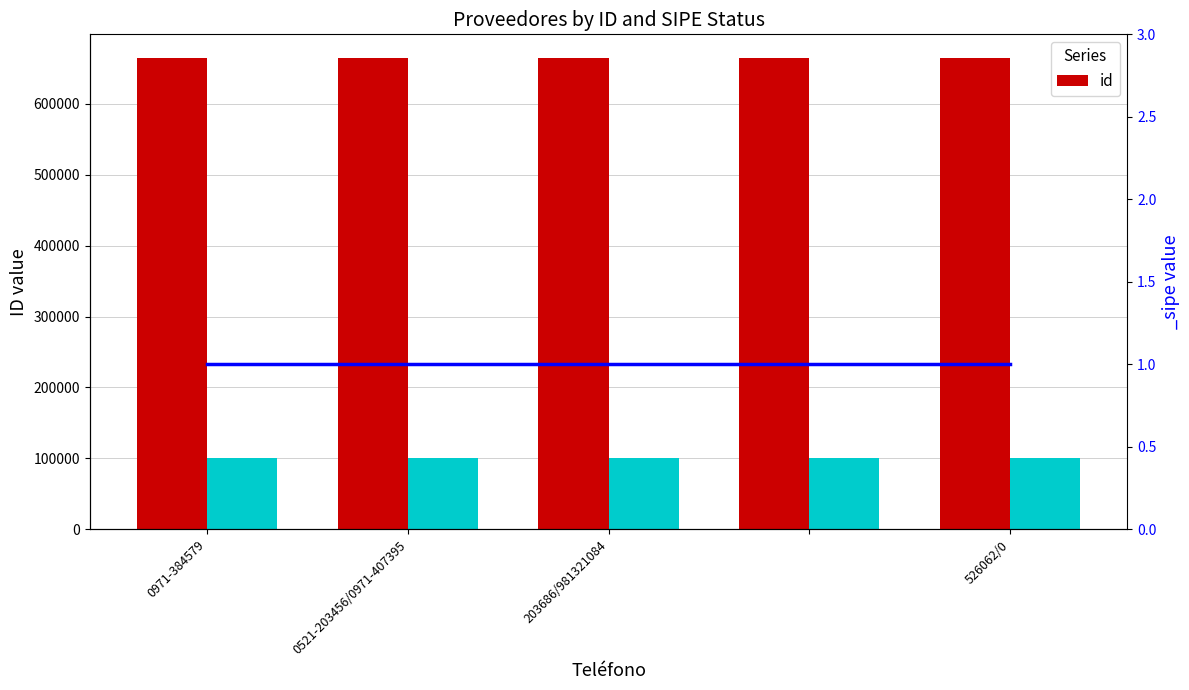

True or false: the data shows 664885 at 526062/0.

True